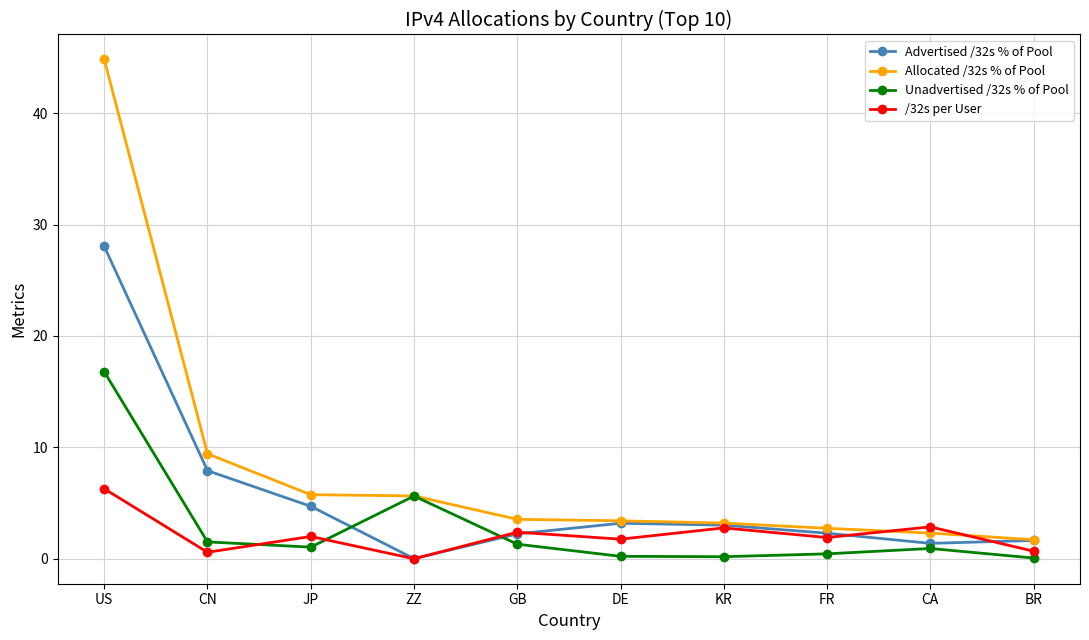

Which series has the widest spread of values?

Allocated /32s % of Pool